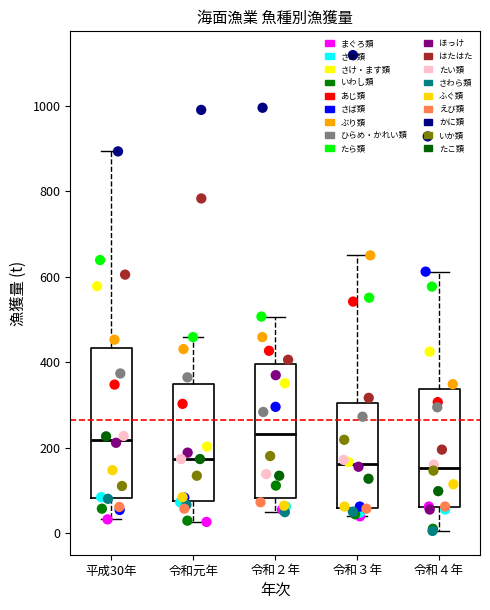

Which box is the tallest, from its lower edge to its upper edge?

平成30年